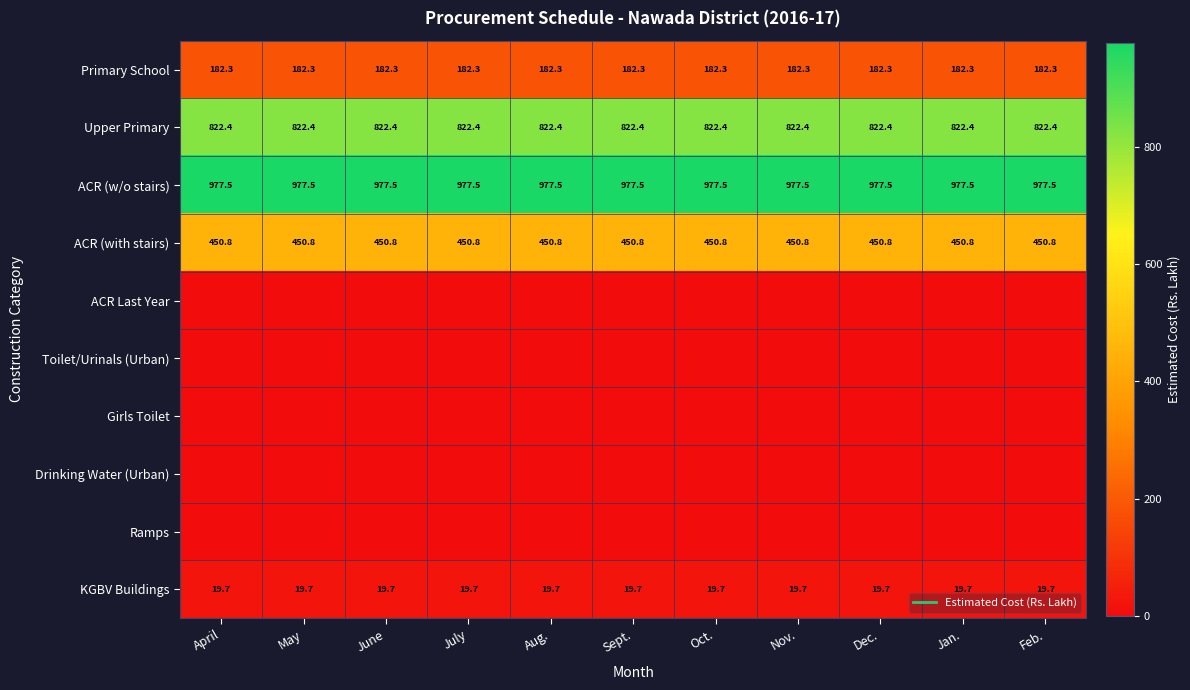

List the series in order of their peak value, highest first.

ACR (w/o stairs), Upper Primary, ACR (with stairs), Primary School, KGBV Buildings, ACR Last Year, Toilet/Urinals (Urban), Girls Toilet, Drinking Water (Urban), Ramps